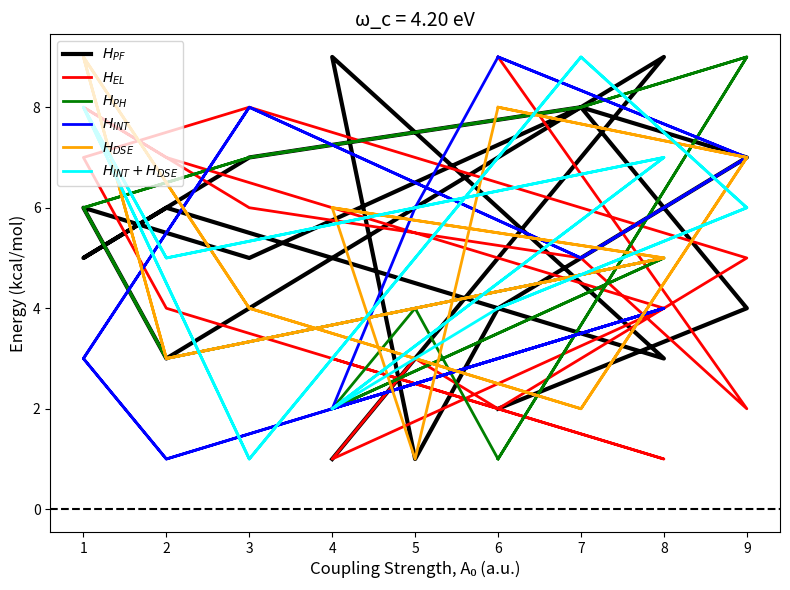

How many interior local peaks does the $H_{INT}$ series have?

5